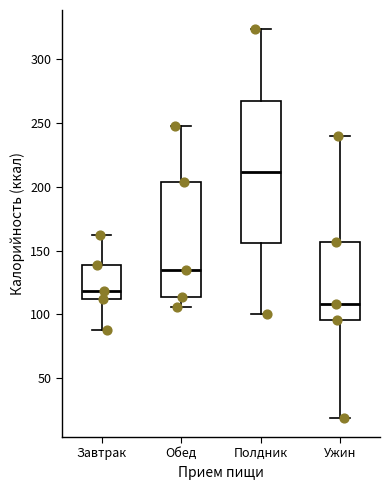

Reading left to right, transcribe this box plot: for each box, give where its median line is, the range the box spans, and where its two whiskers end, as read against the y-axis. The values are not printed on the chart, so give them approximately, as read against the axis.

Завтрак: median 120, box 110 to 140, whiskers 90 to 160
Обед: median 135, box 115 to 205, whiskers 105 to 250
Полдник: median 210, box 155 to 265, whiskers 100 to 325
Ужин: median 110, box 95 to 155, whiskers 20 to 240